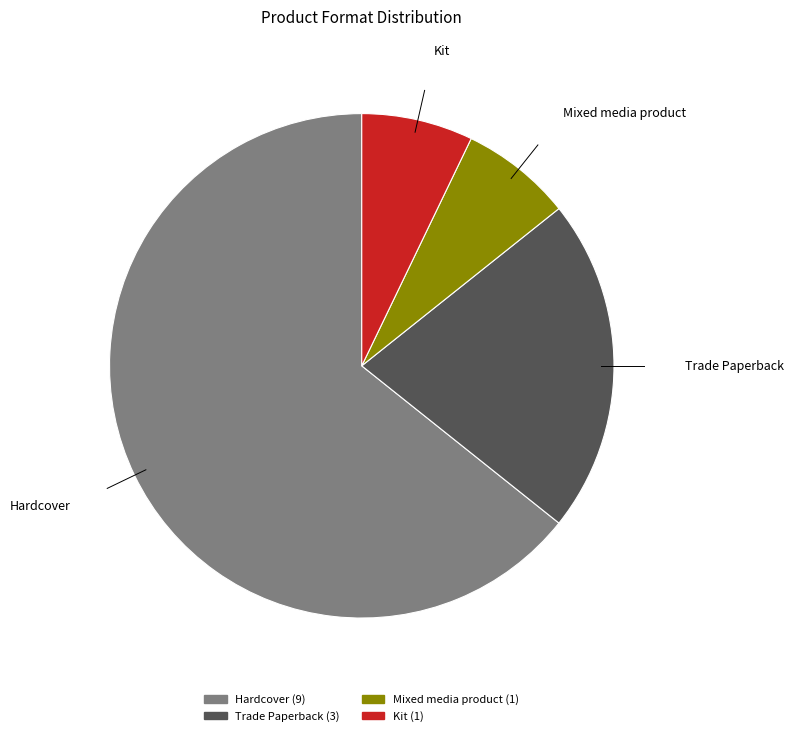

Which slice is the largest?

Hardcover